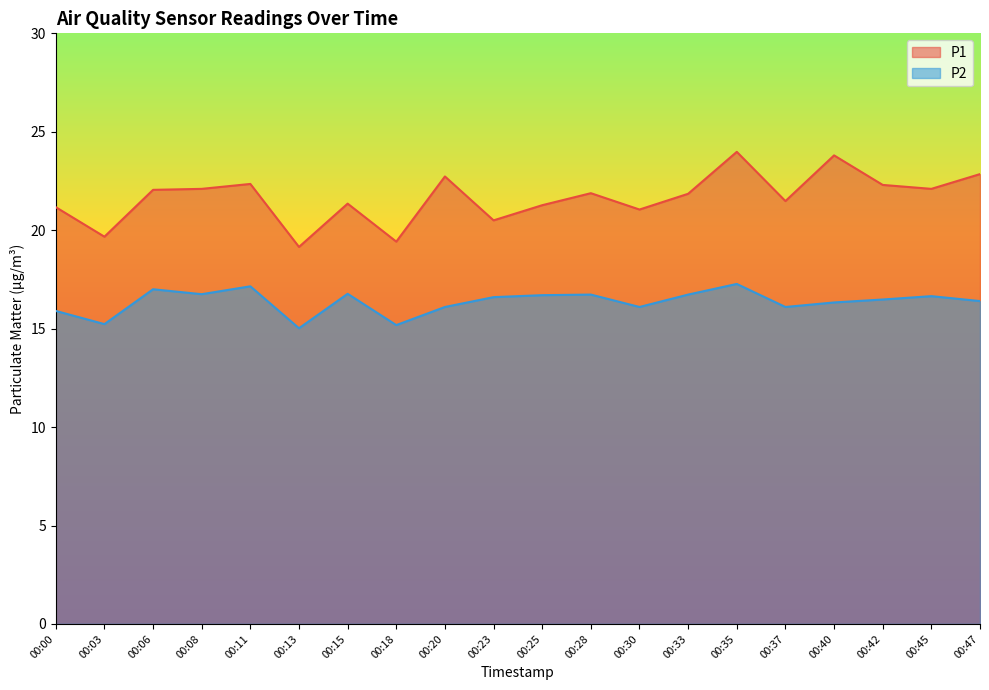

Which series has the widest spread of values?

P1